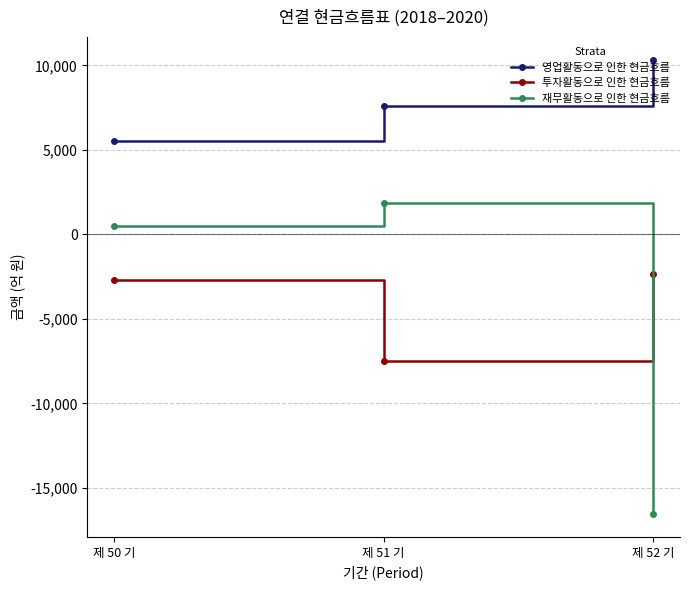

Read the 재무활동으로 인한 현금흐름 value at 제 52 기.

-16556.2